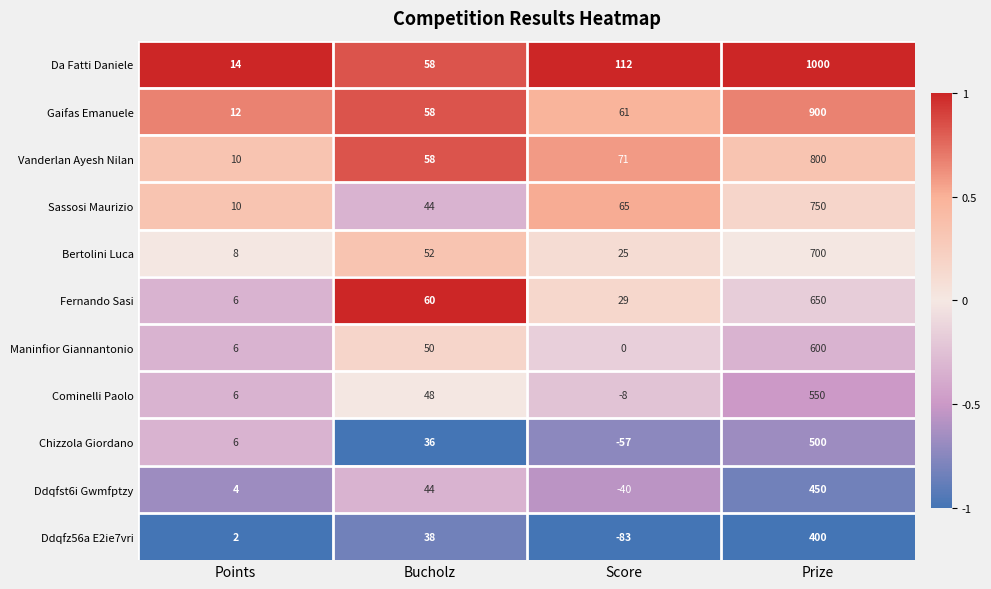

List the labels in order of Fernando Sasi value, smallest first.

Points, Score, Bucholz, Prize